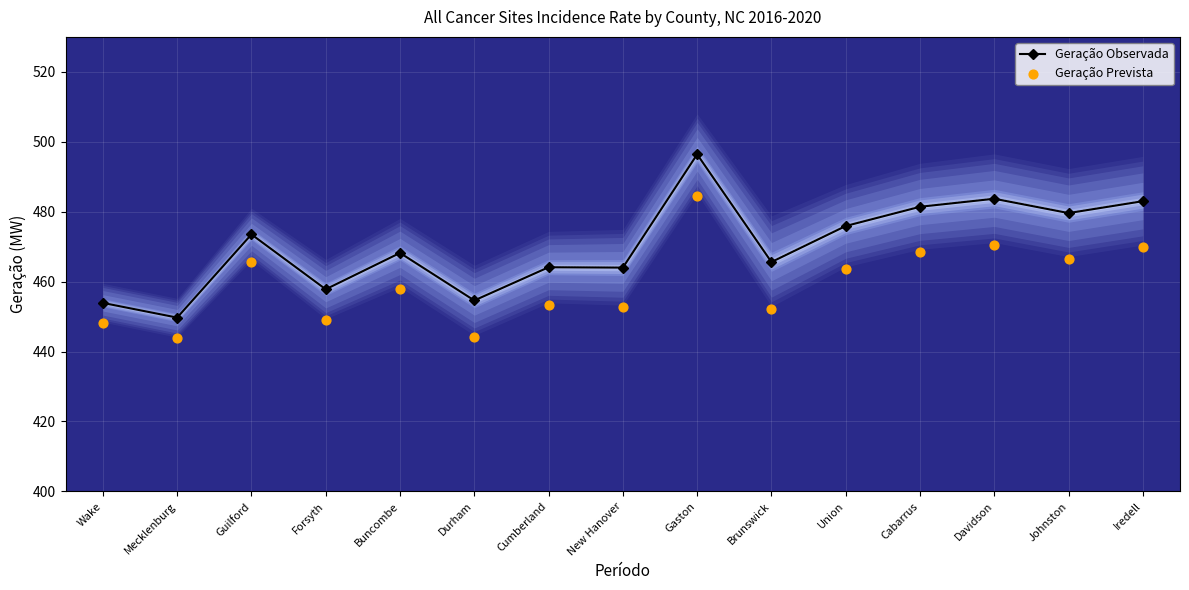

Which series reaches the maximum Y coordinate?

Geração Observada